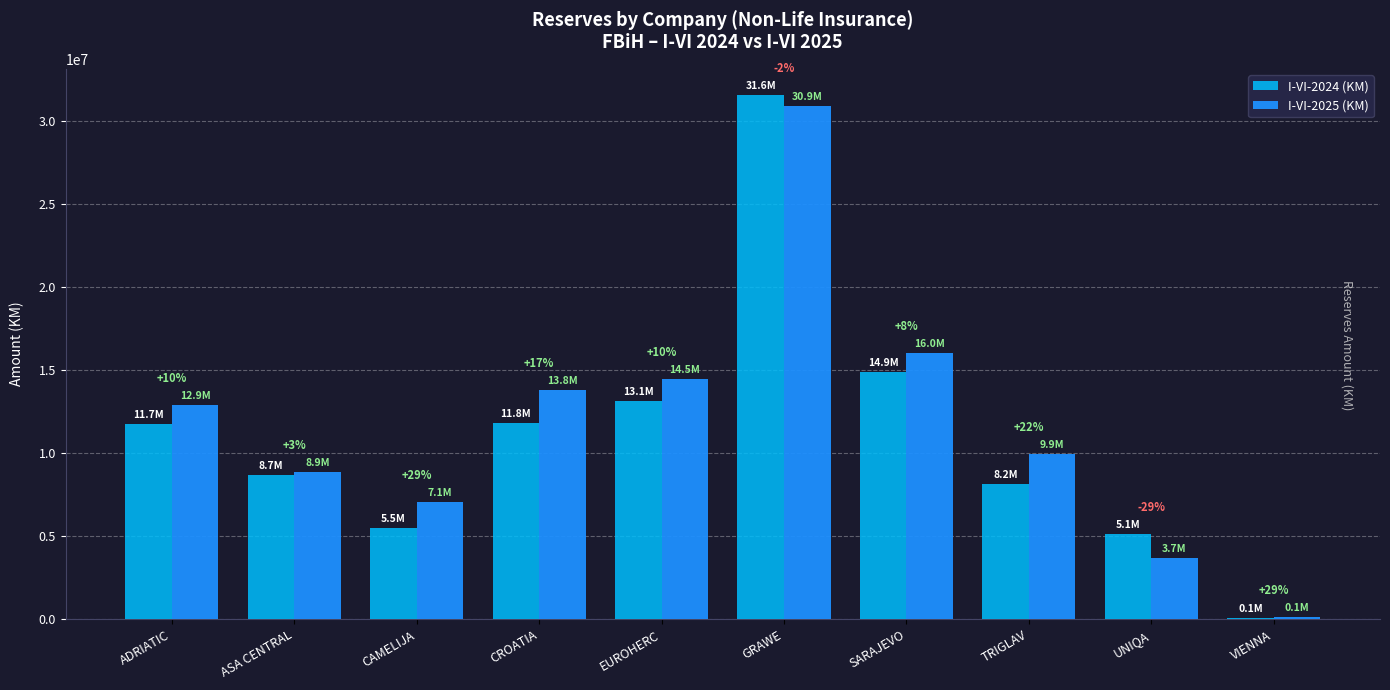

What are all the series names shown in the legend?

I-VI-2024 (KM), I-VI-2025 (KM)